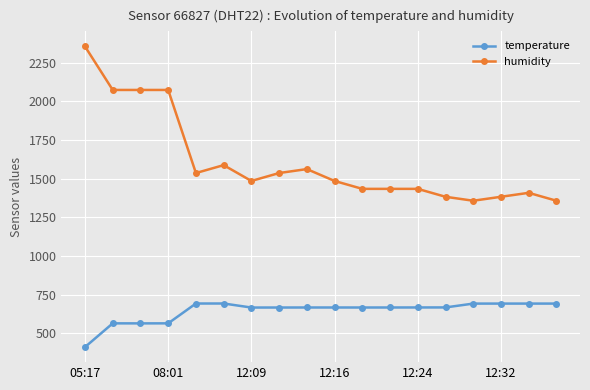

At how many categories does at least one series exceed 2123?

1